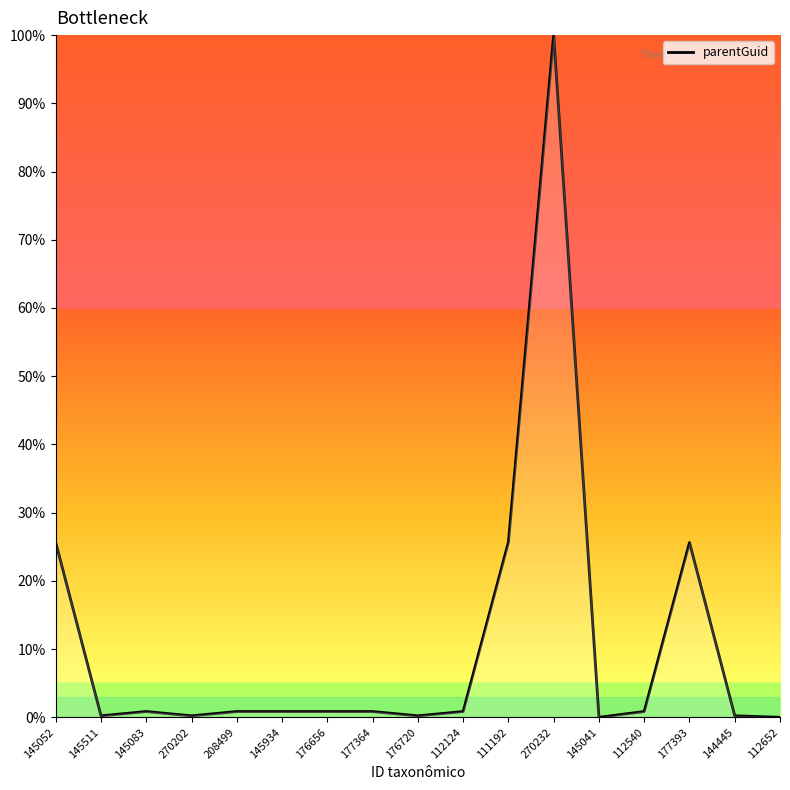

Read the value at 177393.

25.6